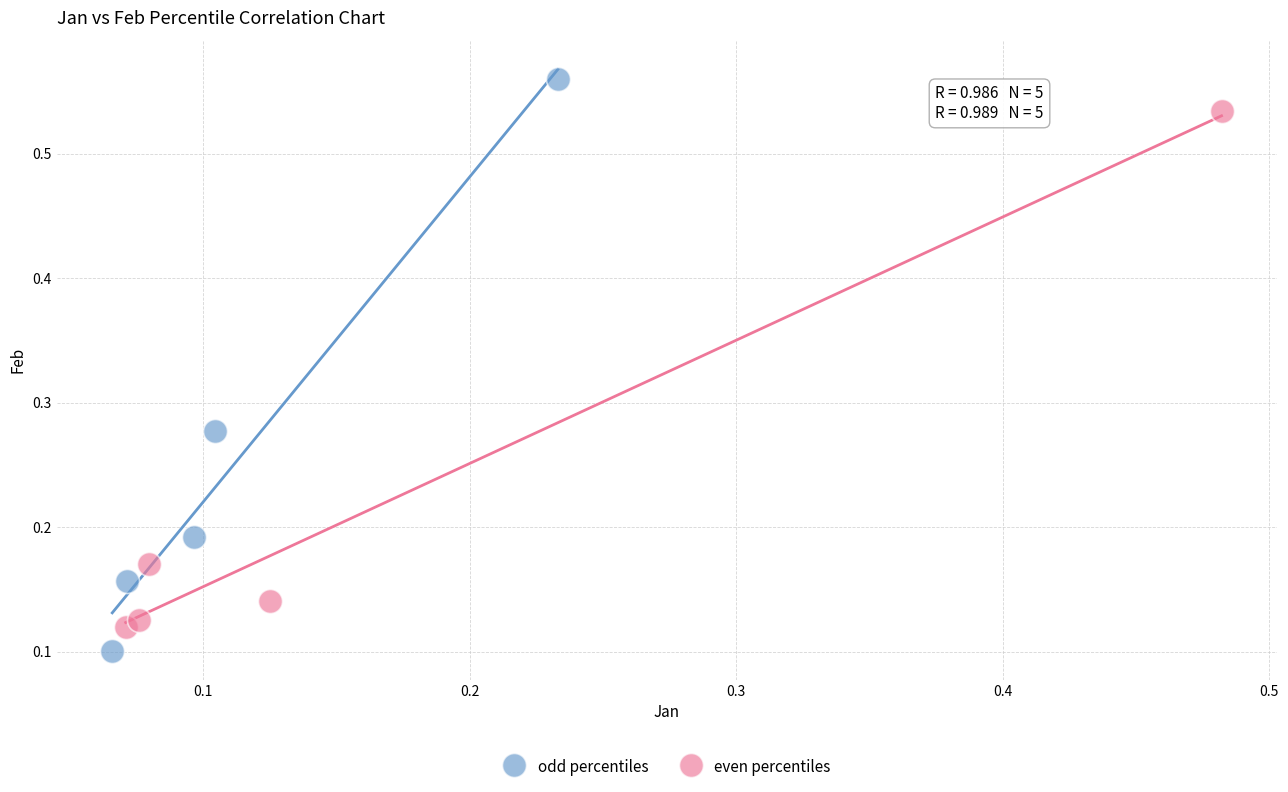

Which series has the largest Y range (max minus min)?

odd percentiles